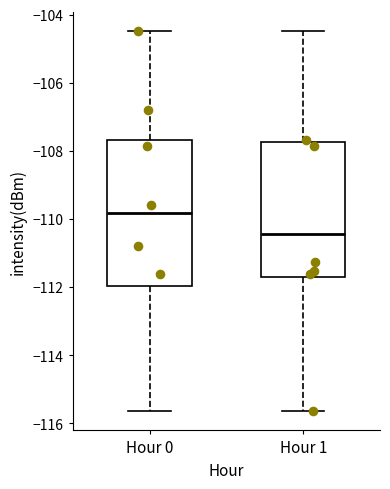

Comparing the boxes themselves (not the whiskers), which one is the tallest?

Hour 0